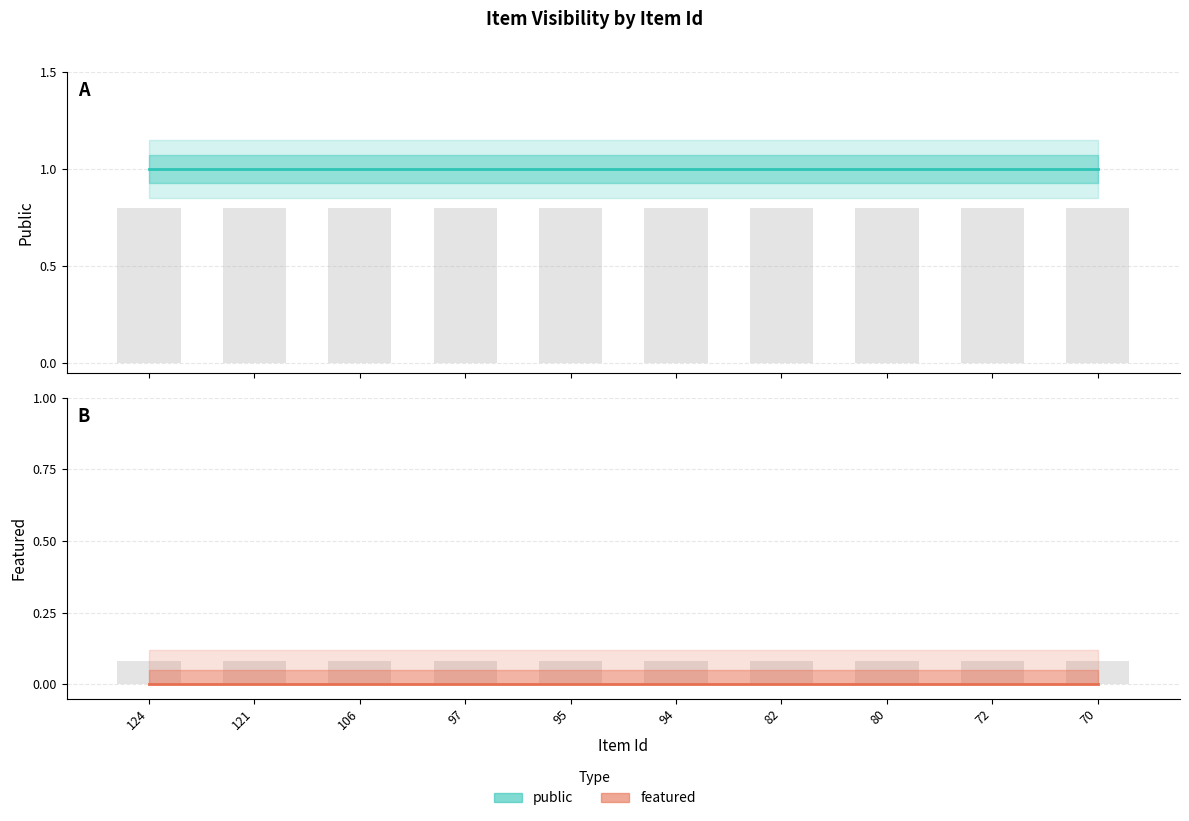

Is the value of featured (Estimate based on partial data) at 106 greater than the value of public (Estimate) at 80?

No